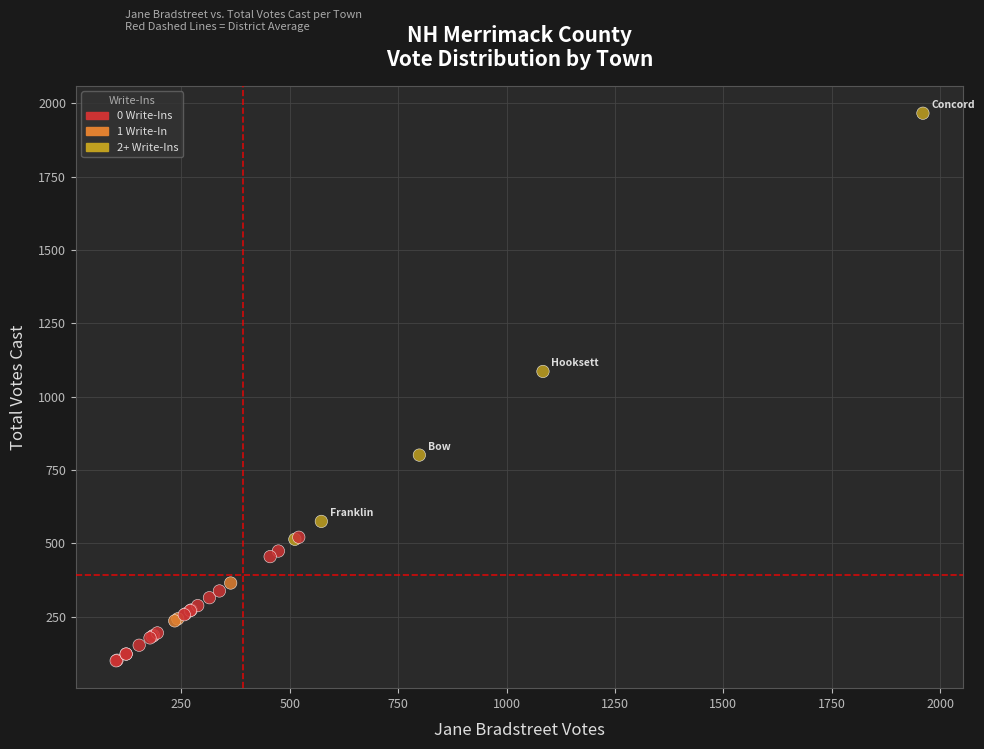

What Y value in the scatter plot is closest to 1033?

1086